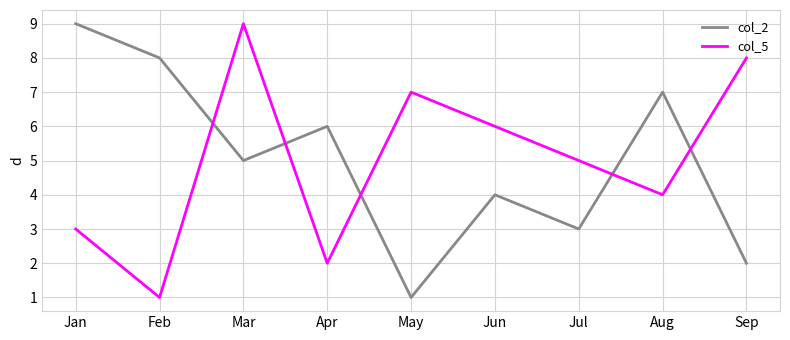

Where do col_2 and col_5 first cross each other?

Feb and Mar